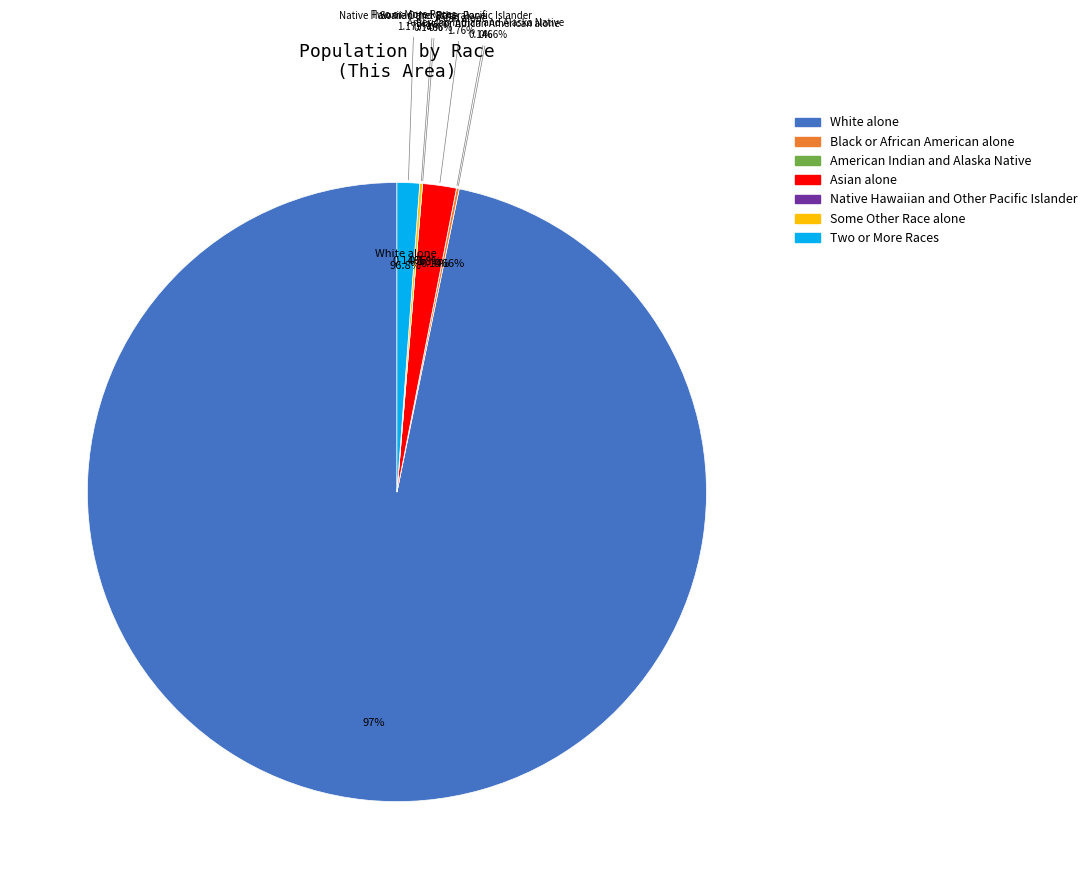

To the nearest percent, what is the difference between the largest and smallest slice percentages?

97%